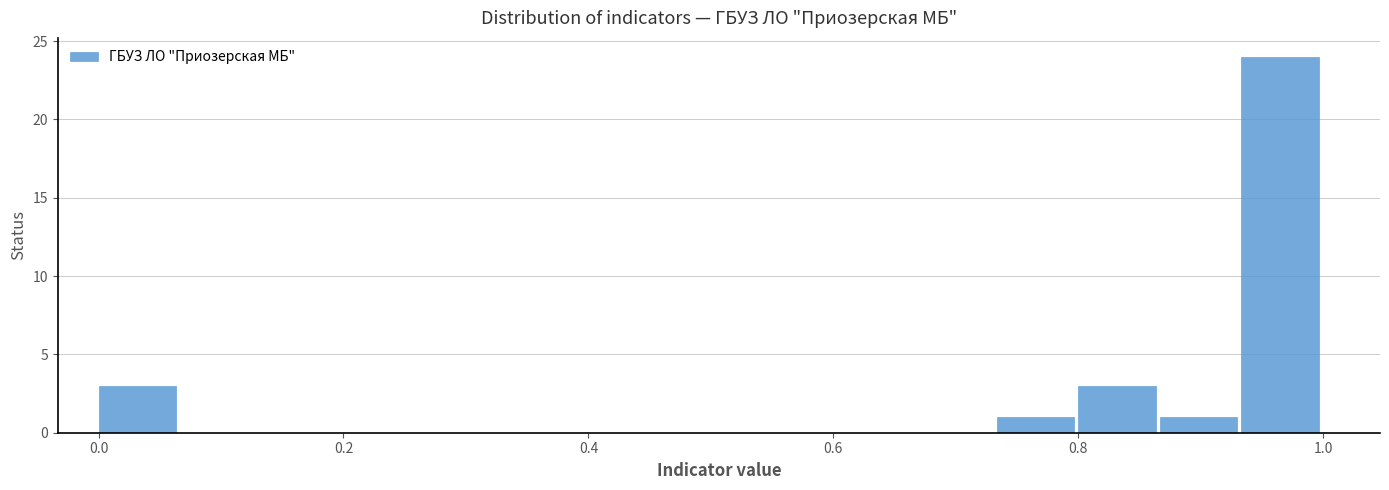

Read against the x-axis, roughly where is the centre of the tallest bar?

0.96